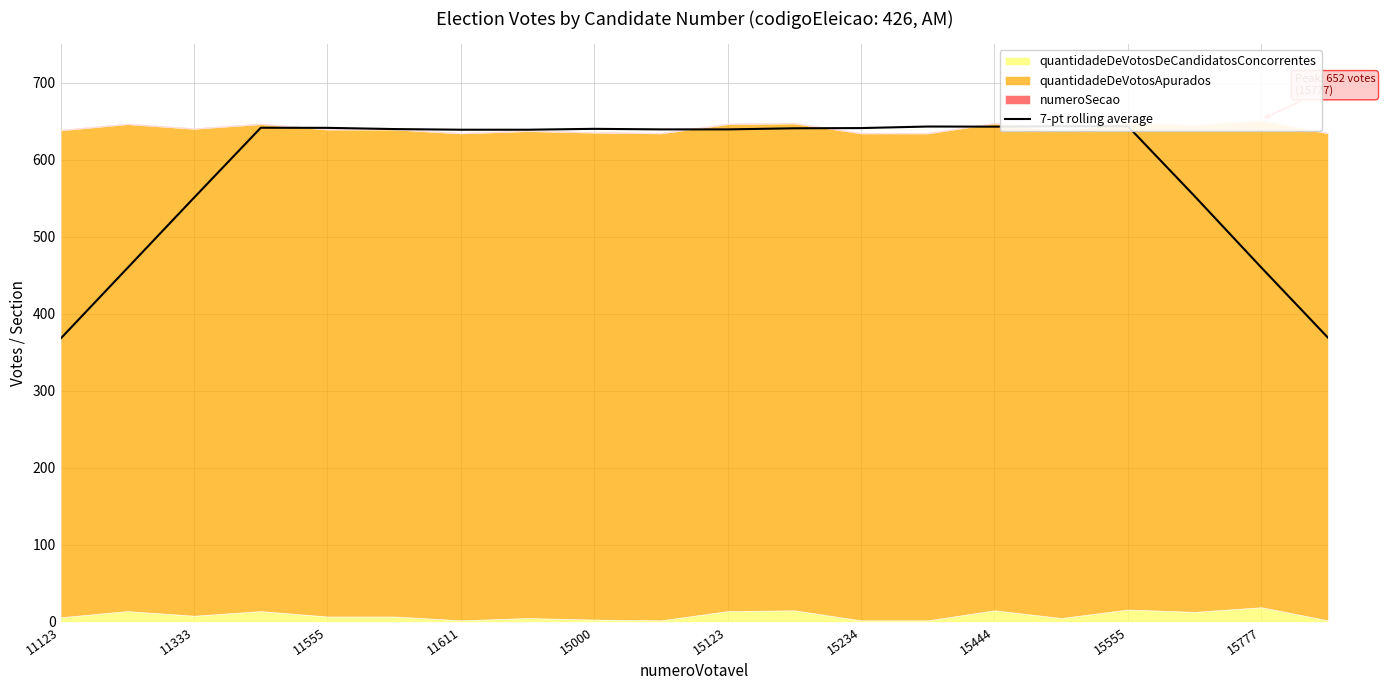

Reading right to left, list all the values displayed in this chart.

368.9	460.0	552.6	643.3	643.3	642.7	642.9	640.9	640.6	639.1	639.1	639.9	638.7	638.7	639.6	641.1	641.3	550.6	459.1	367.7